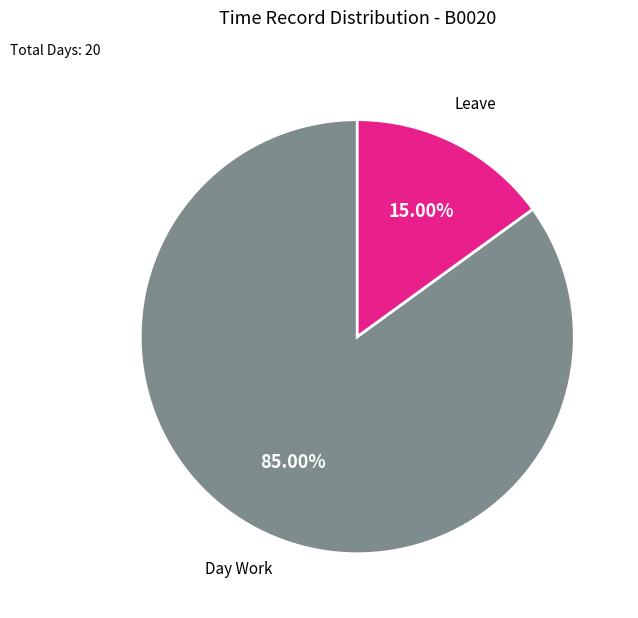

Is there any slice that represents more than half of the pie?

Yes